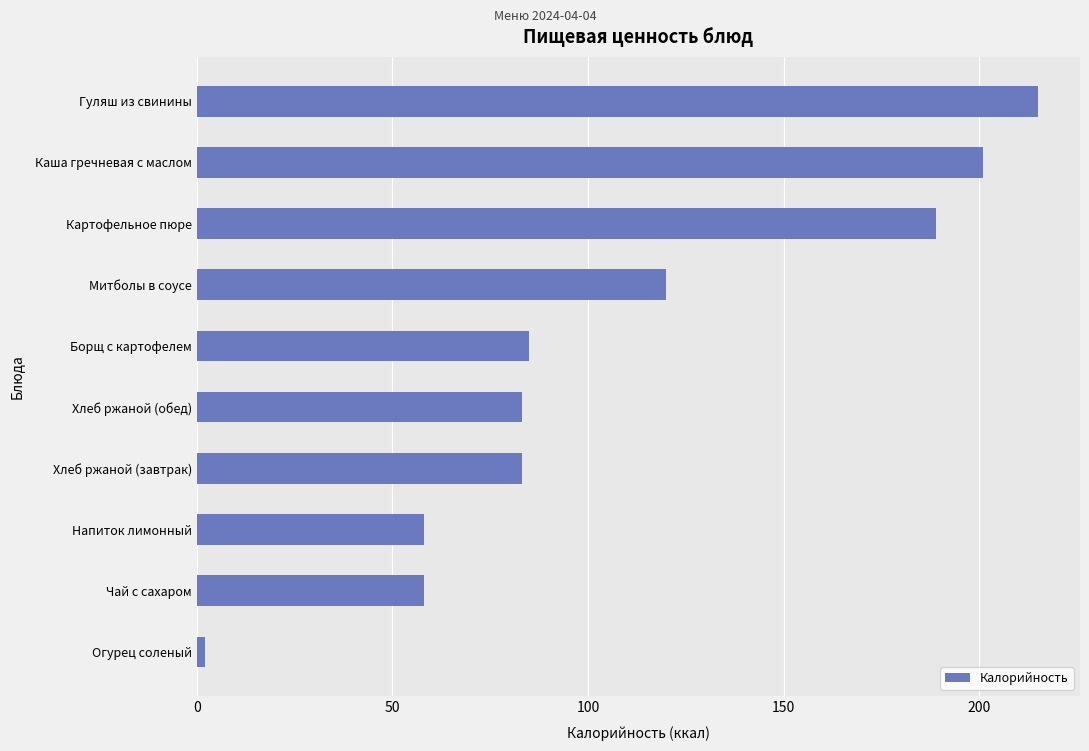

Which category has the highest value across all series?

Гуляш из свинины